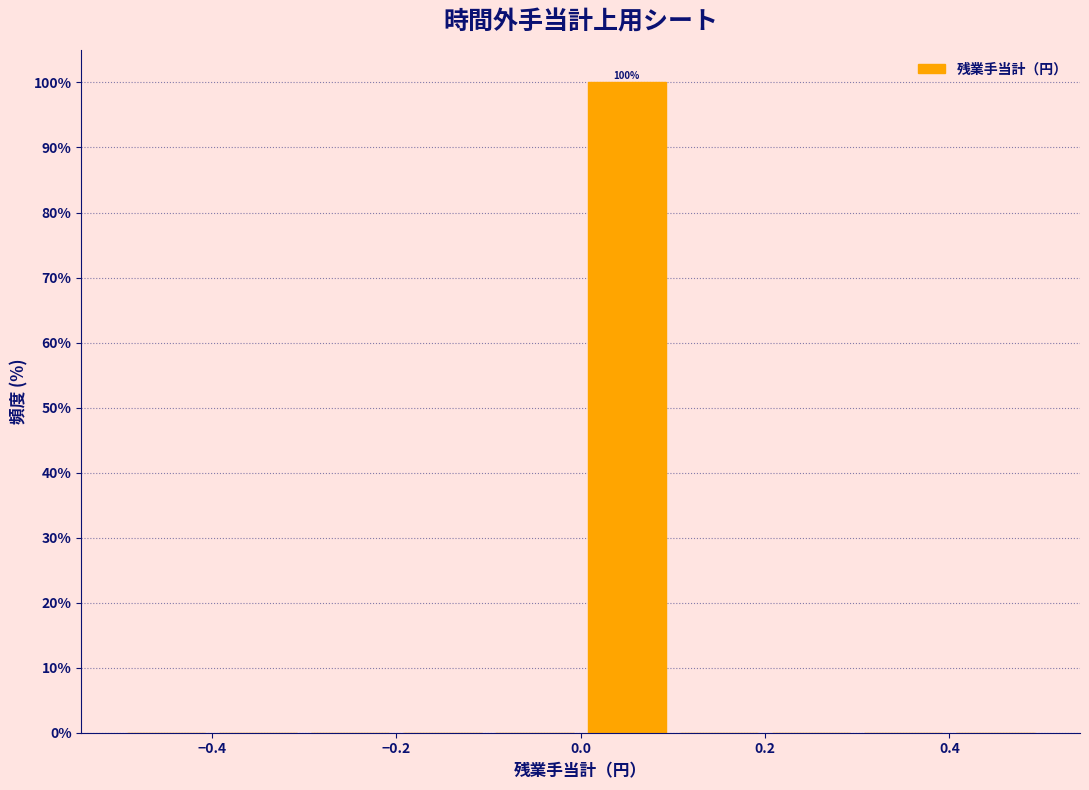

Over which range of the x-axis is the bar tallest?

0.0 to 0.1